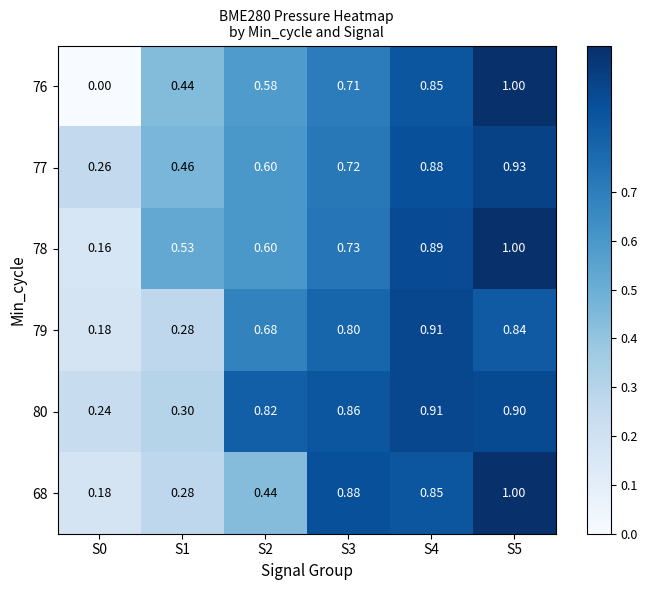

Is the value of 79 at S1 greater than the value of 76 at S4?

No